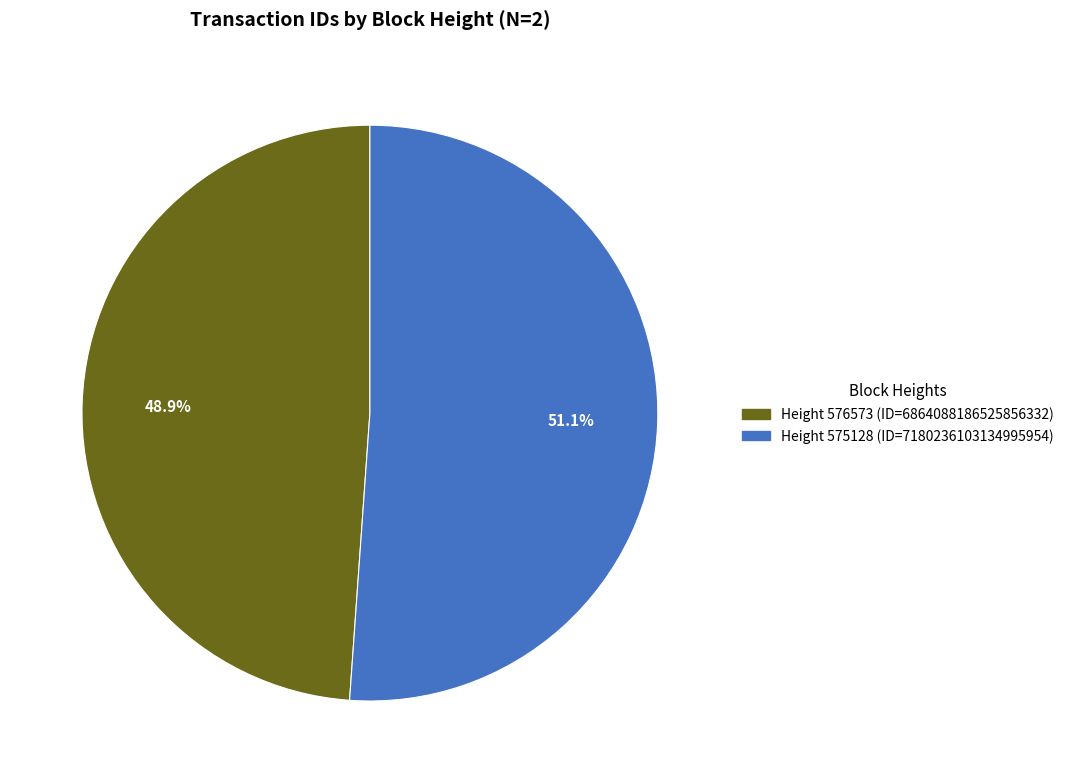

Is there a majority slice in this chart?

Yes